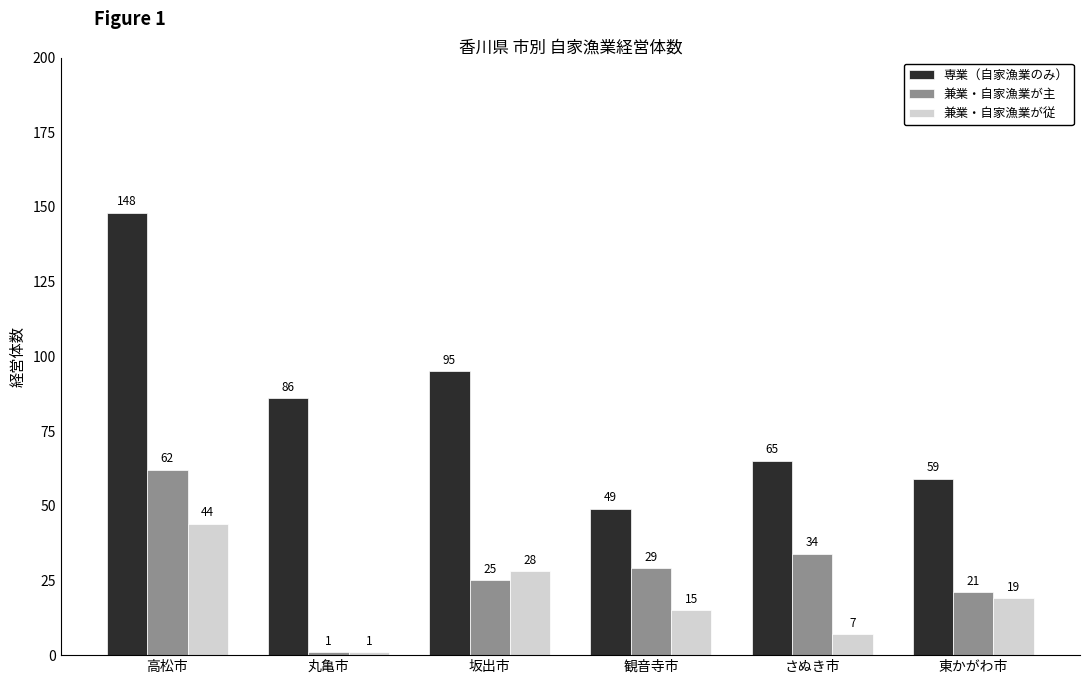

Are the bars horizontal?

No